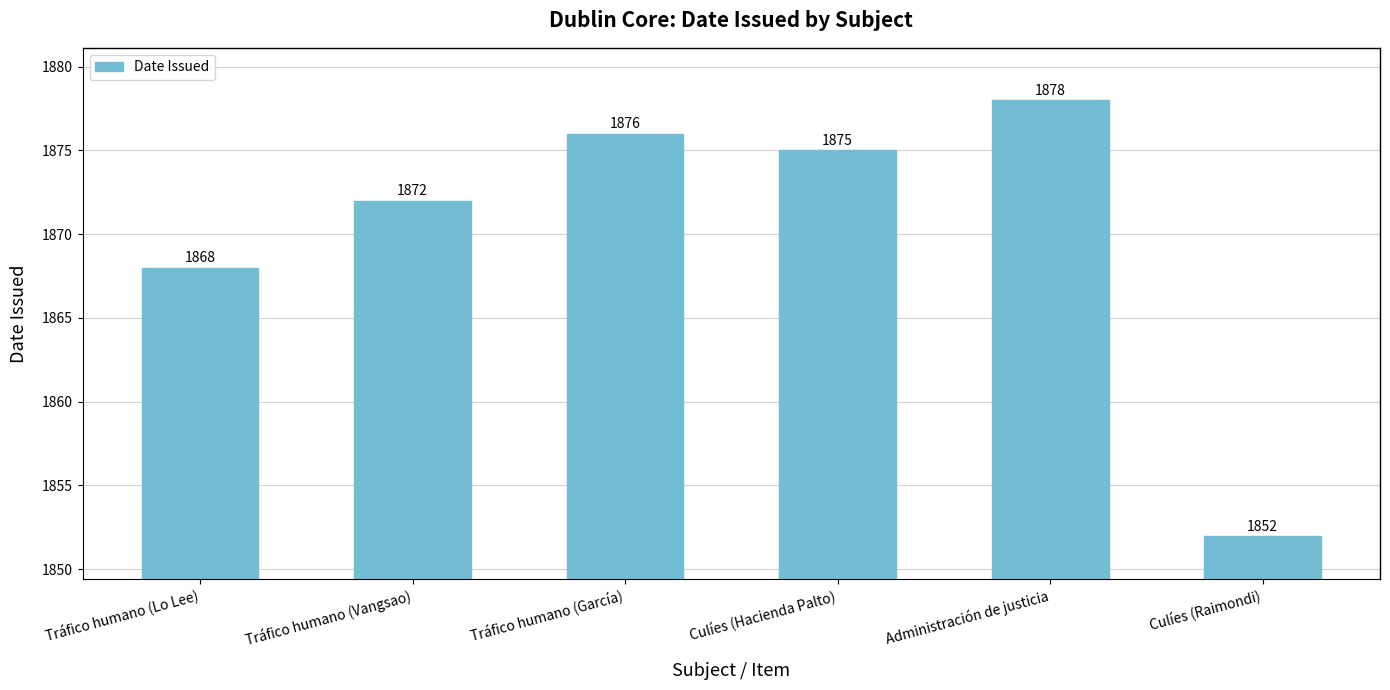

List the labels in order of value, smallest first.

Culíes (Raimondi), Tráfico humano (Lo Lee), Tráfico humano (Vangsao), Culíes (Hacienda Palto), Tráfico humano (García), Administración de justicia